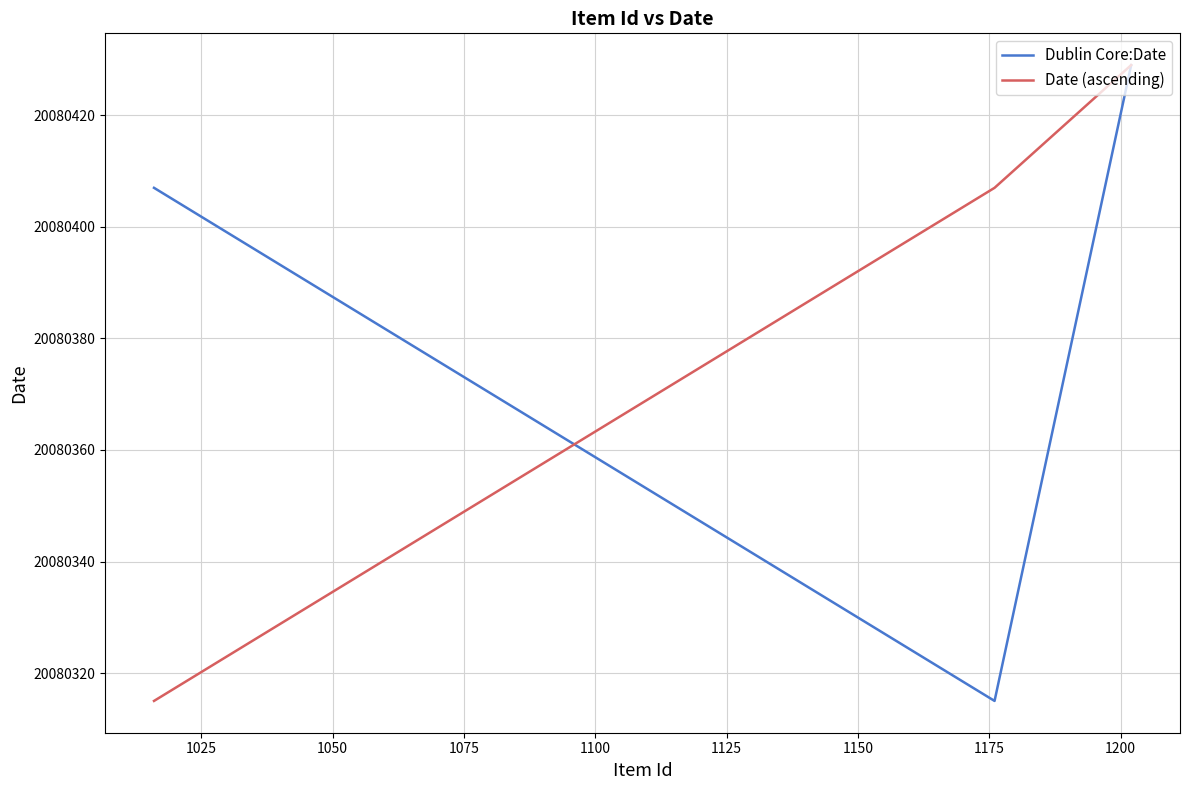

How many Dublin Core:Date values are between 20080315 and 20080429?

3